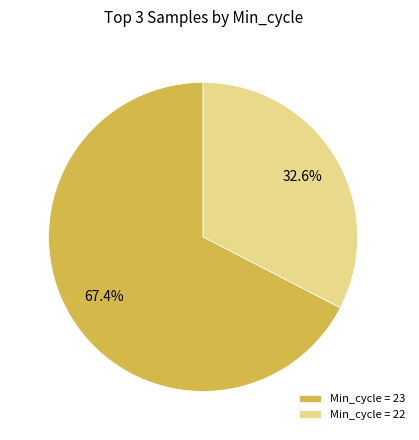

How many segments does this pie chart have?

2